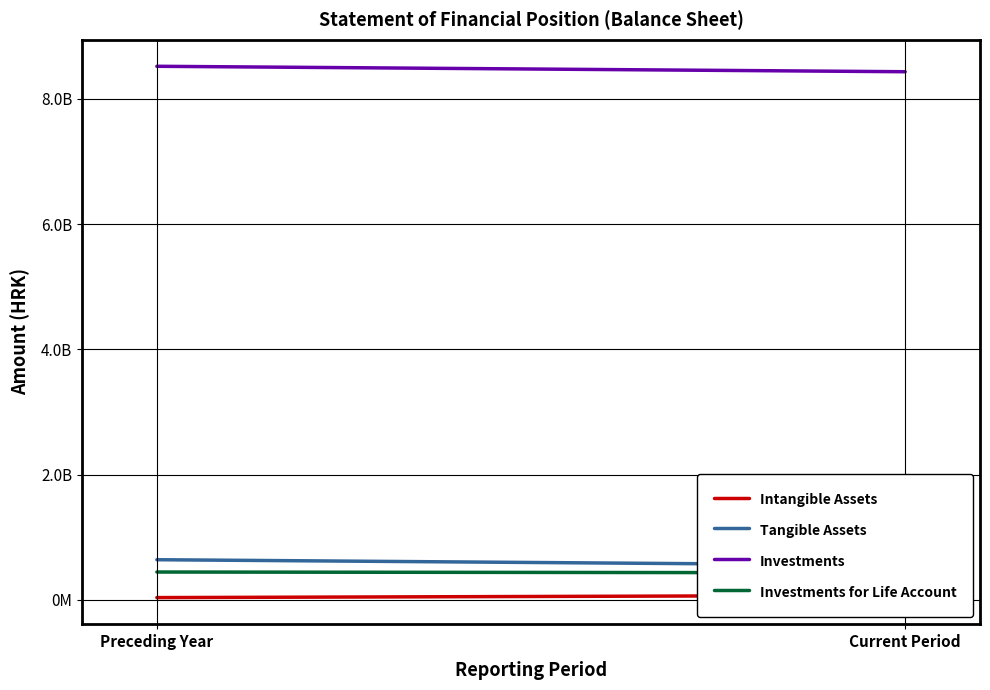

What are all the series names shown in the legend?

Intangible Assets, Tangible Assets, Investments, Investments for Life Account